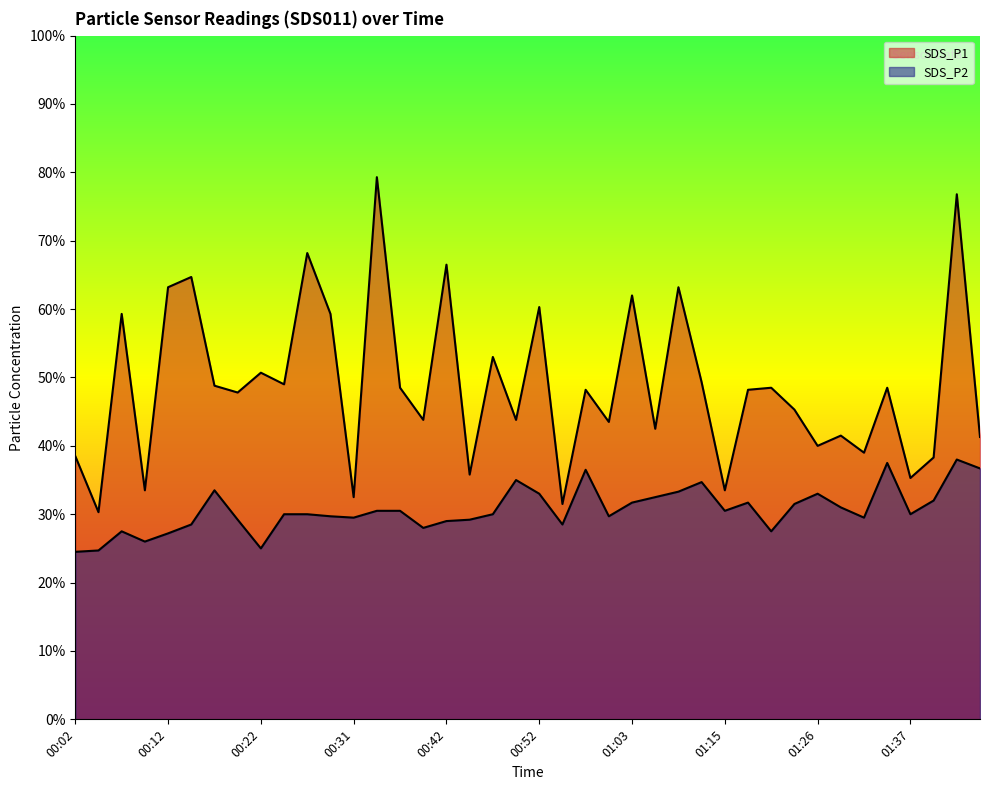

List the series in order of their peak value, lowest first.

SDS_P2, SDS_P1